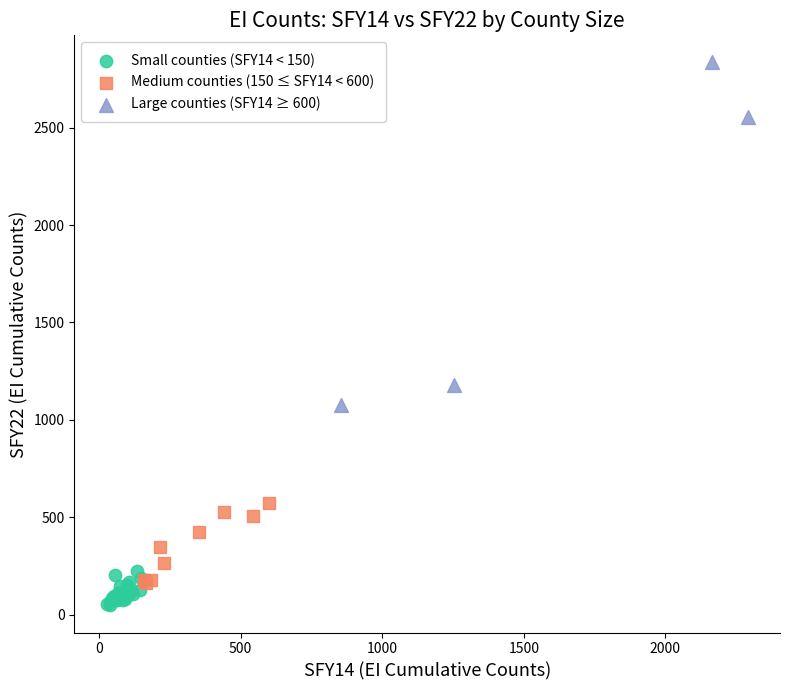

What are all the series names shown in the legend?

Small counties (SFY14 < 150), Medium counties (150 ≤ SFY14 < 600), Large counties (SFY14 ≥ 600)